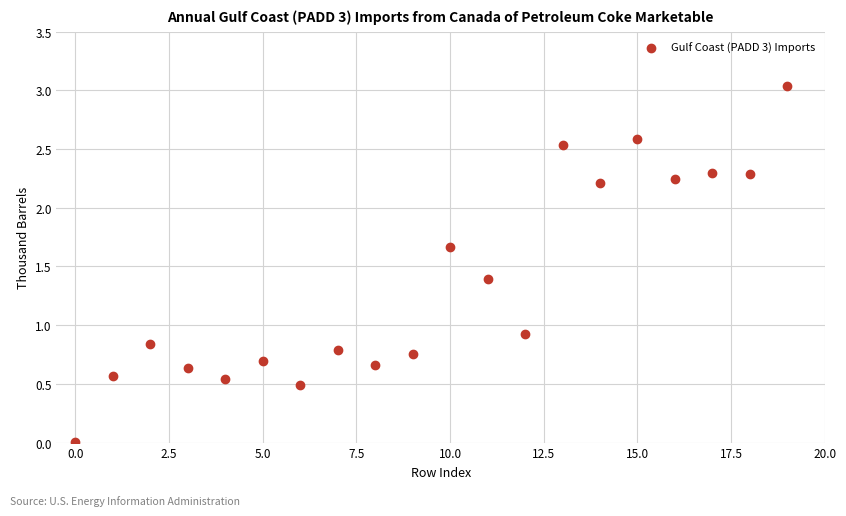

What Y value in the scatter plot is closest to 1?

0.9